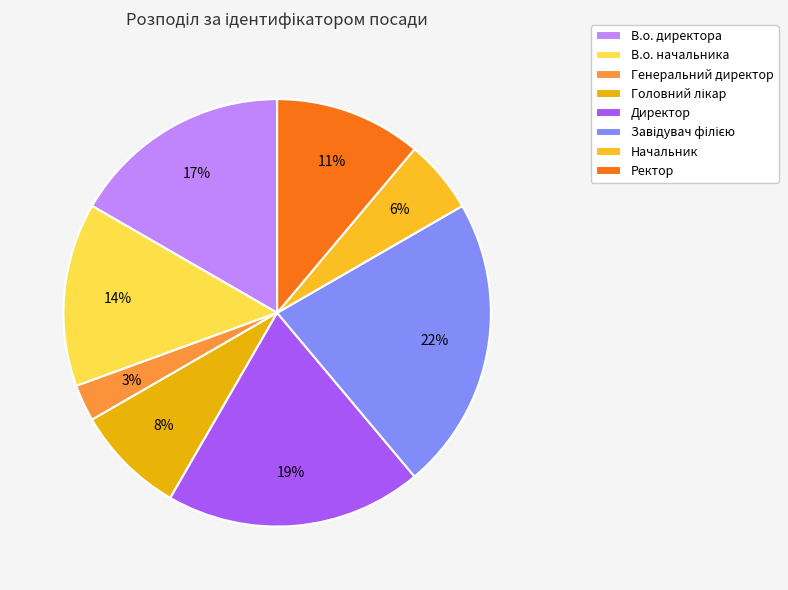

How many segments does this pie chart have?

8